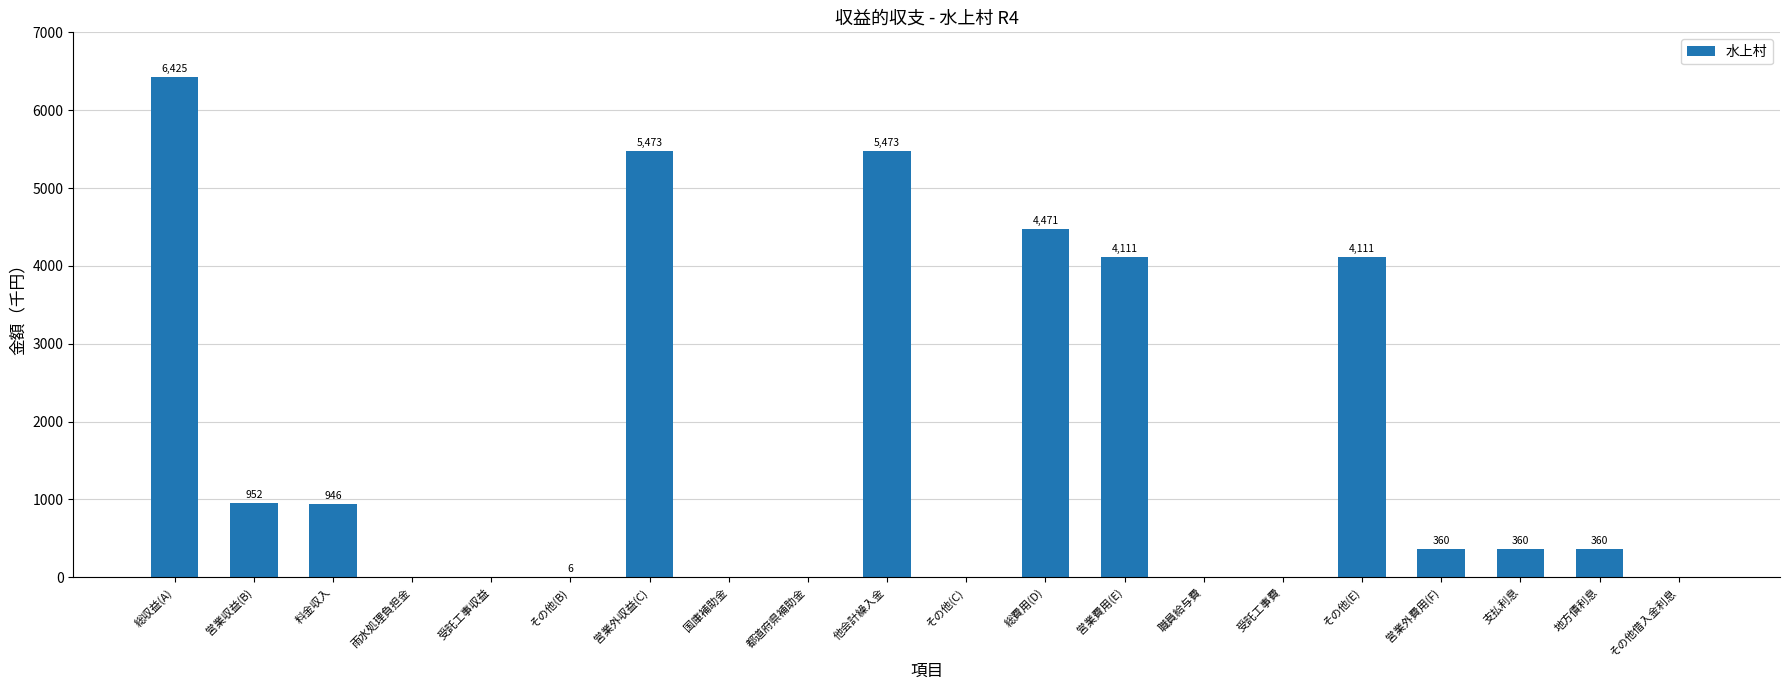

What is the sum of the values at 営業収益(B) and 料金収入?

1898